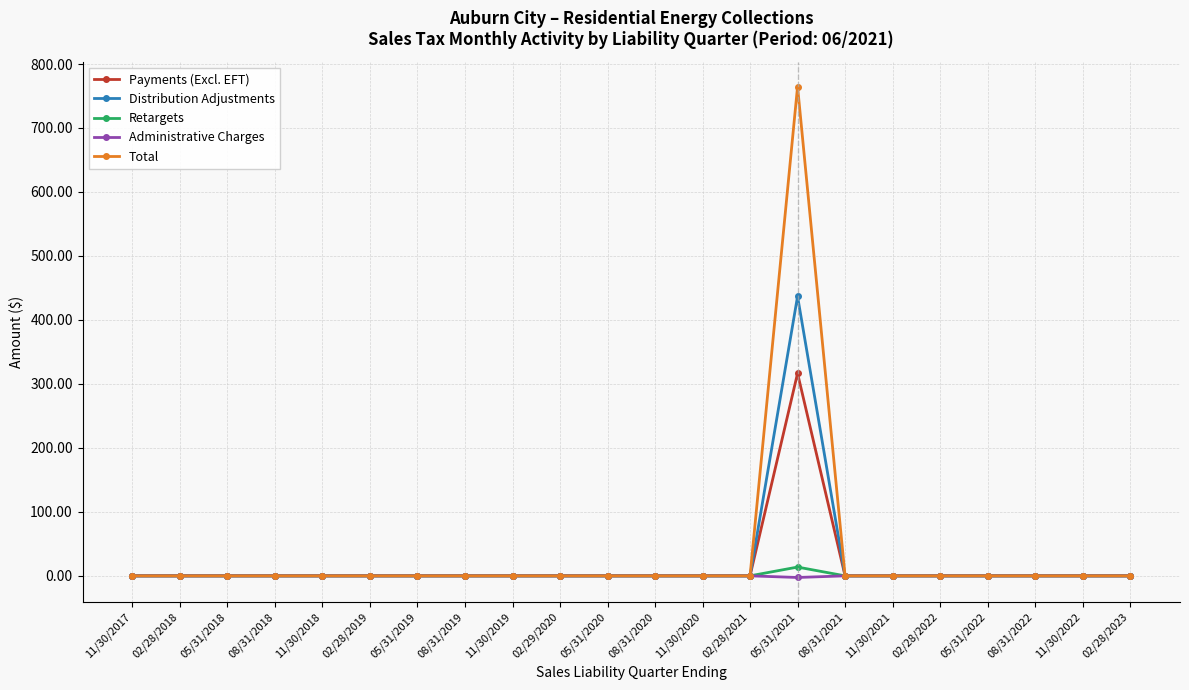

The Retargets series shows 0.0 at 08/31/2019. True or false?

True